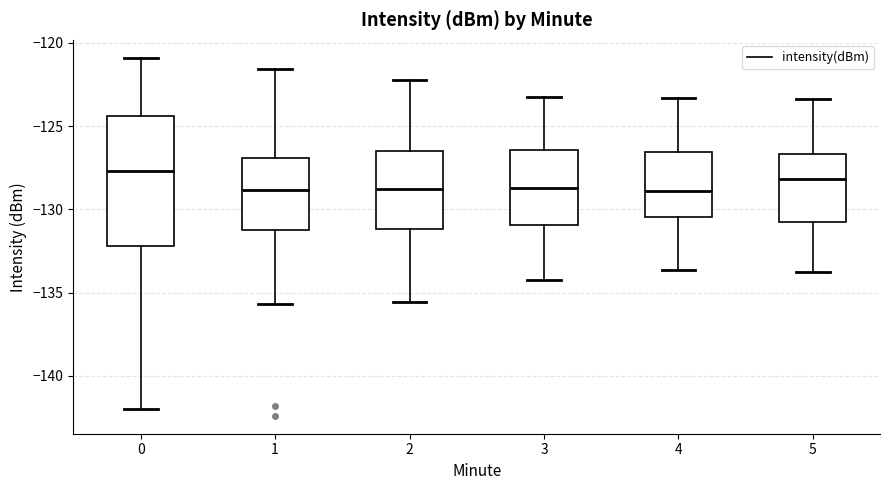

Where is the upper edge of the box at x = 3 on the y-axis? The values are not printed on the chart, so give them approximately, as read against the axis.

-126.5